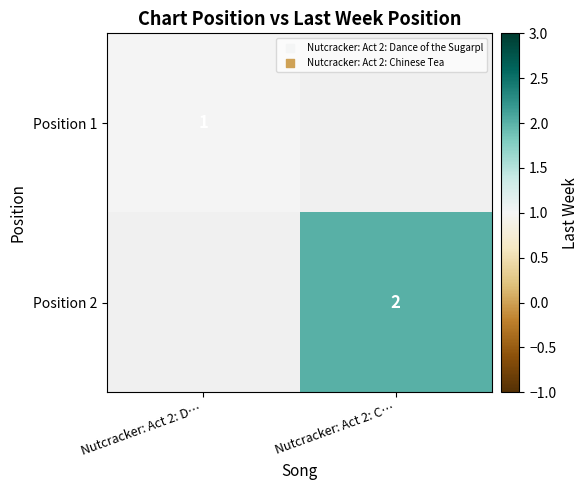

The value of Position 2 at Nutcracker: Act 2: C… is 2. True or false?

True